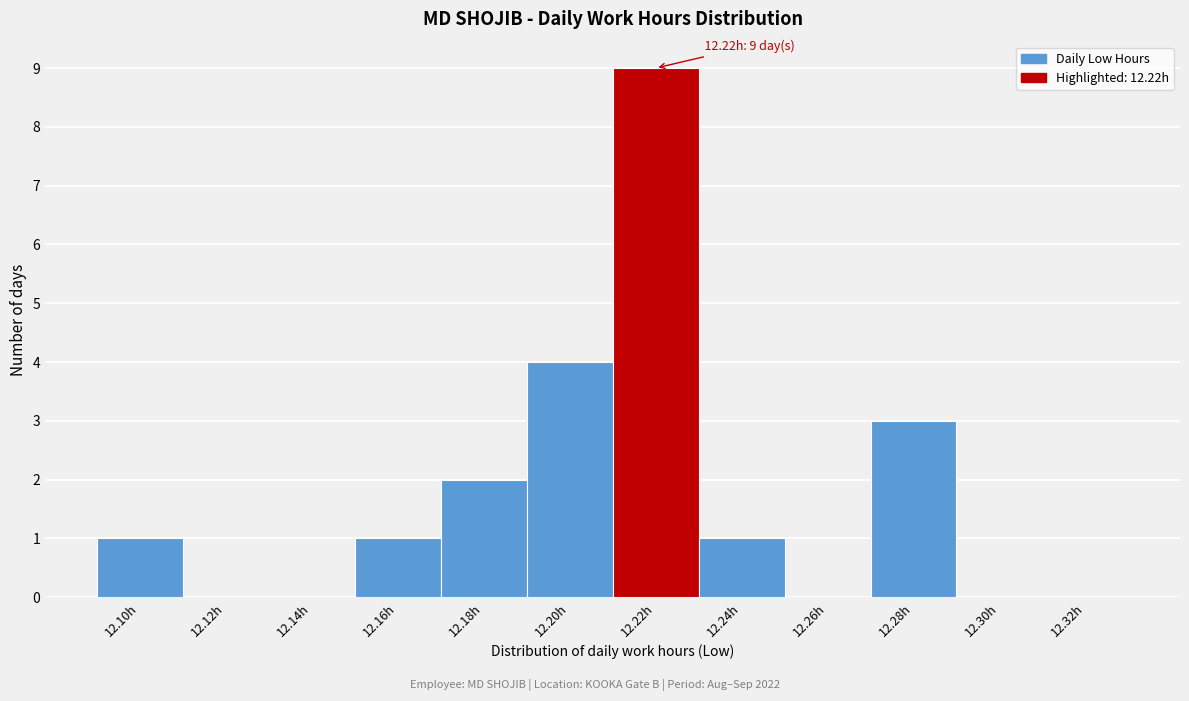

Reading left to right, list all the values displayed in this chart.

12.10h=1	12.12h=0	12.14h=0	12.16h=1	12.18h=2	12.20h=4	12.22h=9	12.24h=1	12.26h=0	12.28h=3	12.30h=0	12.32h=0